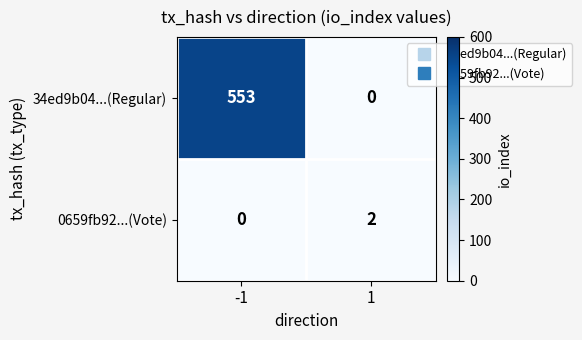

How many series are shown in this chart?

2